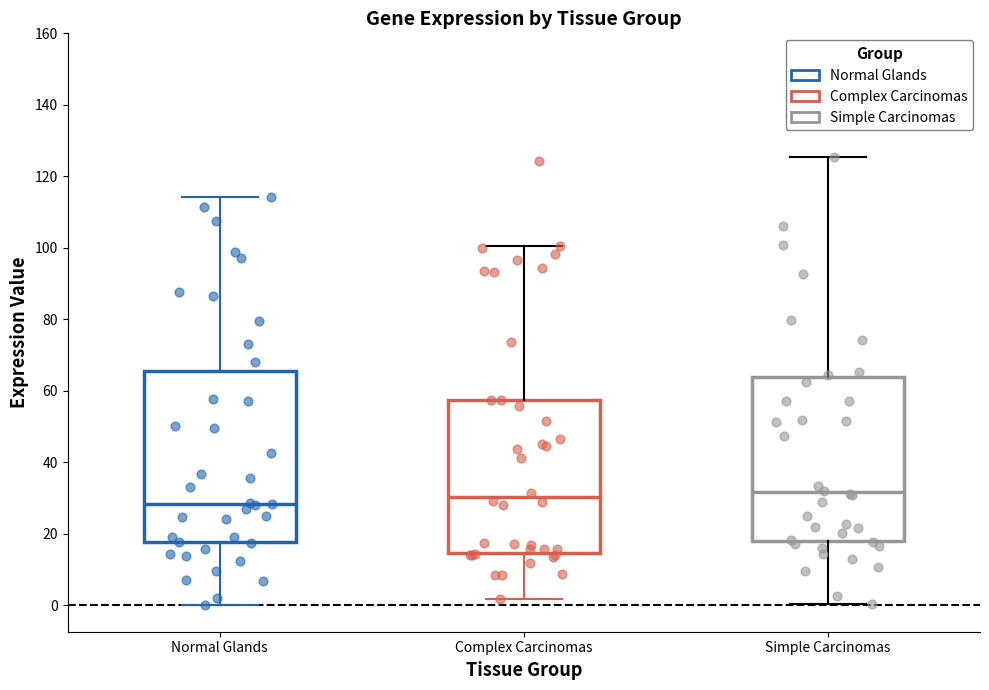

Reading left to right, read every box against the y-axis: the position of its median line, the range the box covers, and the ends of its whiskers. The values are not printed on the chart, so give them approximately, as read against the axis.

Normal Glands: median 28, box 18 to 66, whiskers 0 to 114
Complex Carcinomas: median 30, box 14 to 58, whiskers 2 to 100
Simple Carcinomas: median 32, box 18 to 64, whiskers 0 to 126